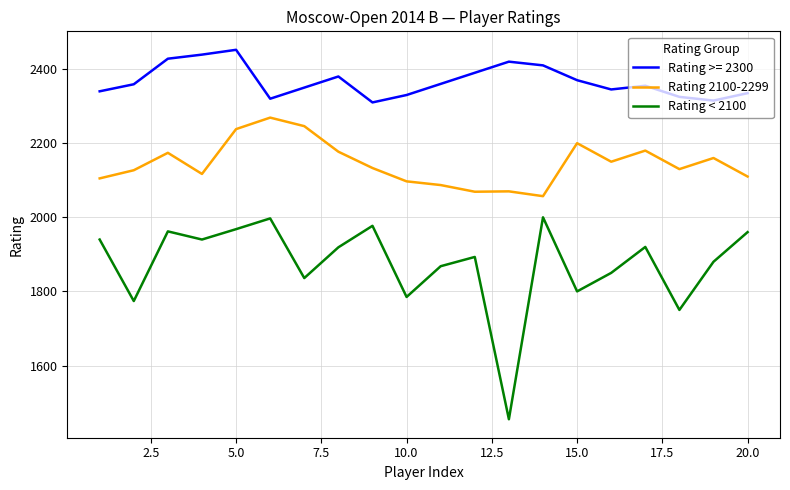

How many categories are shown in the chart?

20